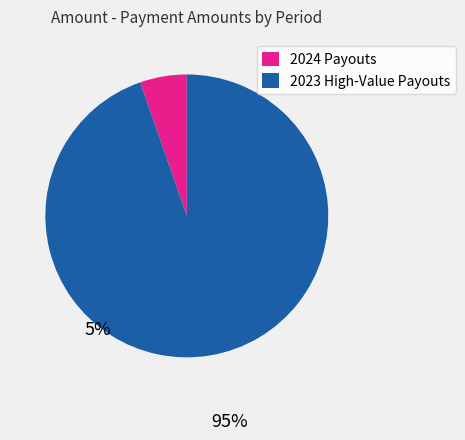

Is there a majority slice in this chart?

Yes